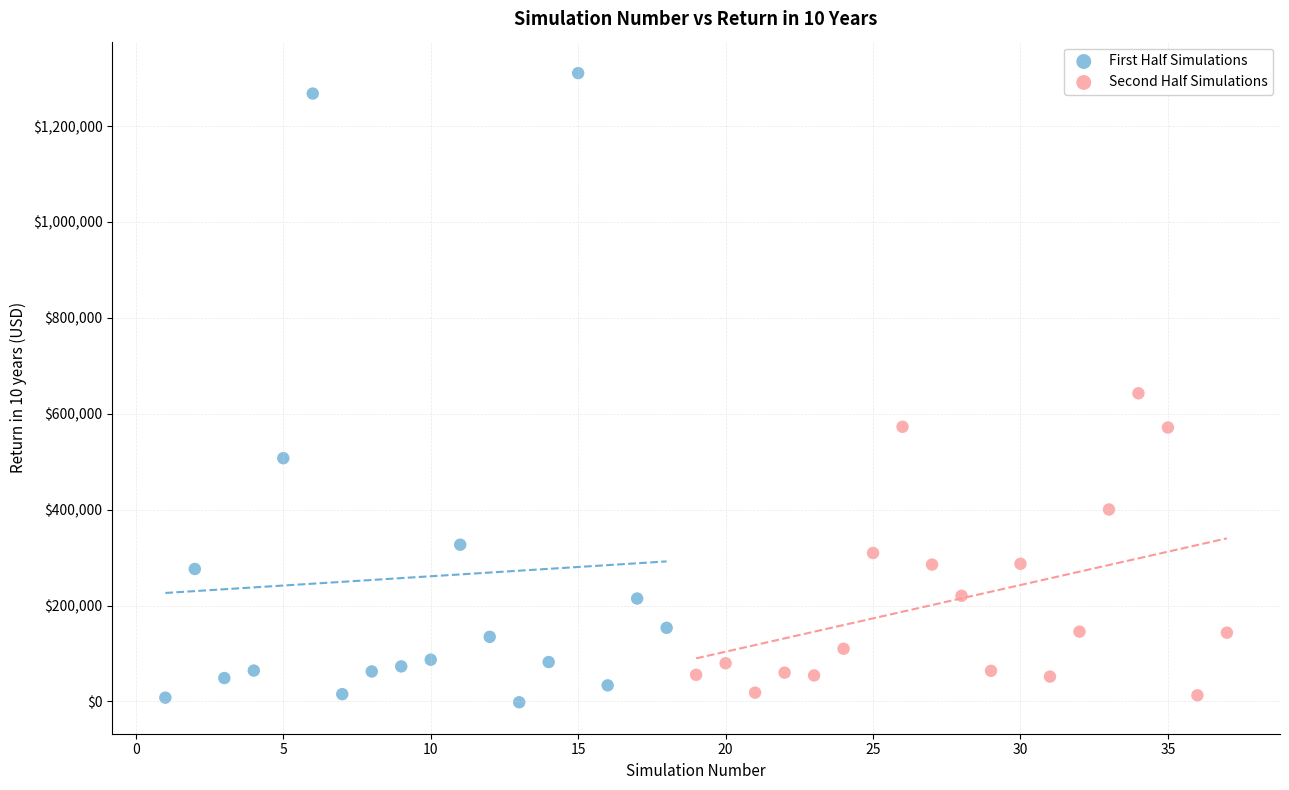

Which series has the largest Y range (max minus min)?

First Half Simulations